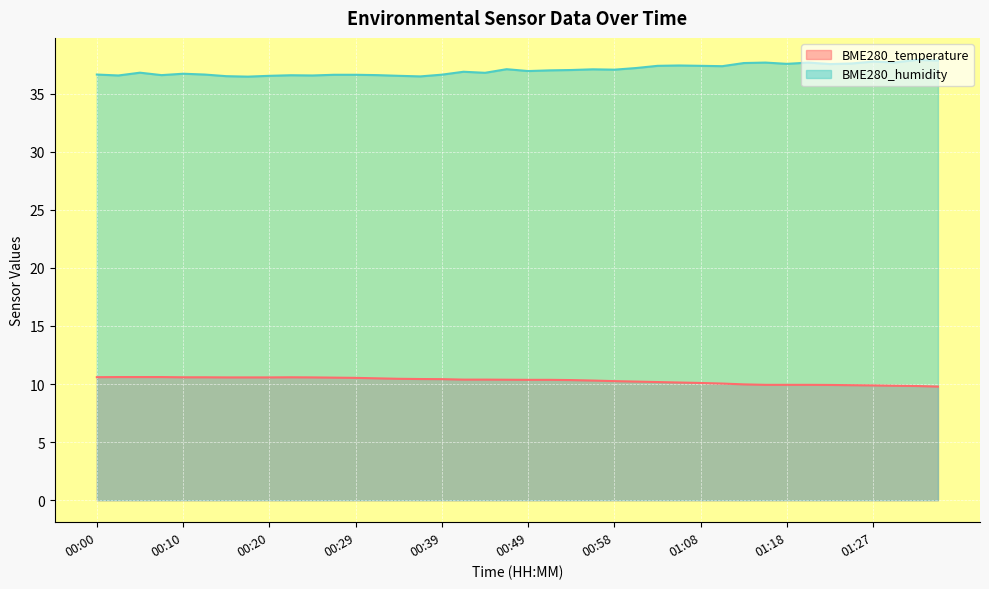

Reading right to left, what are all the values shown in this chart?

BME280_temperature: 9.8	9.8	9.8	9.9	9.9	9.9	9.9	9.9	9.9	10.0	10.0	10.1	10.1	10.2	10.2	10.2	10.3	10.3	10.4	10.4	10.4	10.4	10.4	10.4	10.4	10.4	10.5	10.5	10.6	10.6	10.6	10.6	10.6	10.6	10.6	10.6	10.6	10.6	10.6	10.6
BME280_humidity: 37.9	37.9	37.7	37.8	37.6	37.5	37.7	37.6	37.7	37.6	37.4	37.4	37.4	37.4	37.2	37.1	37.1	37.0	37.0	36.9	37.1	36.8	36.9	36.6	36.5	36.5	36.6	36.6	36.6	36.6	36.6	36.5	36.5	36.5	36.6	36.7	36.6	36.8	36.6	36.6